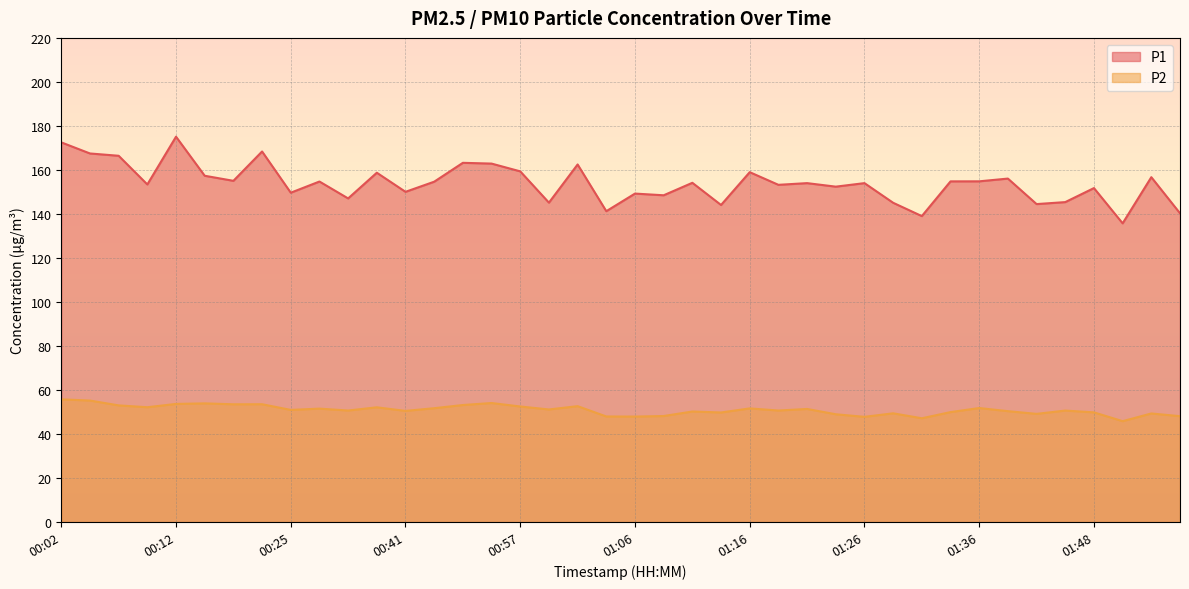

True or false: P1 has more than 0 interior local peaks.

True